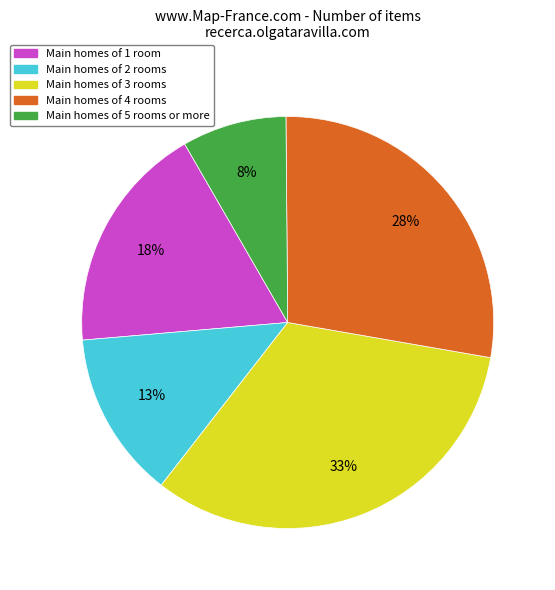

To the nearest percent, what is the difference between the largest and smallest slice percentages?

25%